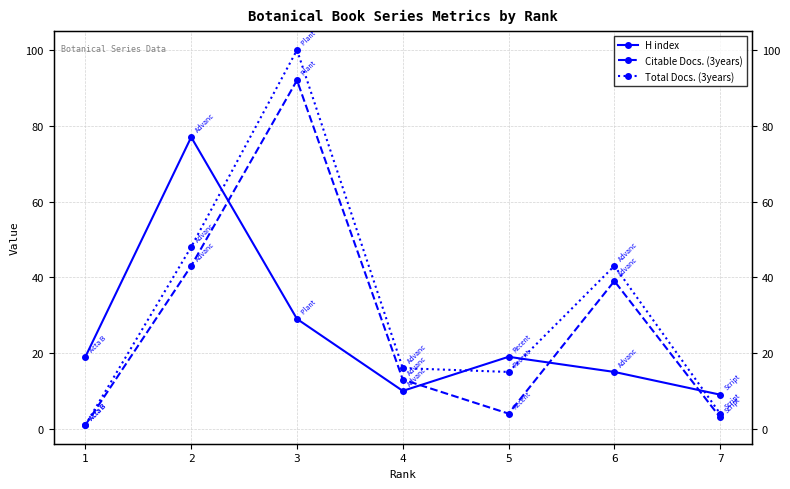

After their last crossing, which series has the higher values: Citable Docs. (3years) or H index?

H index